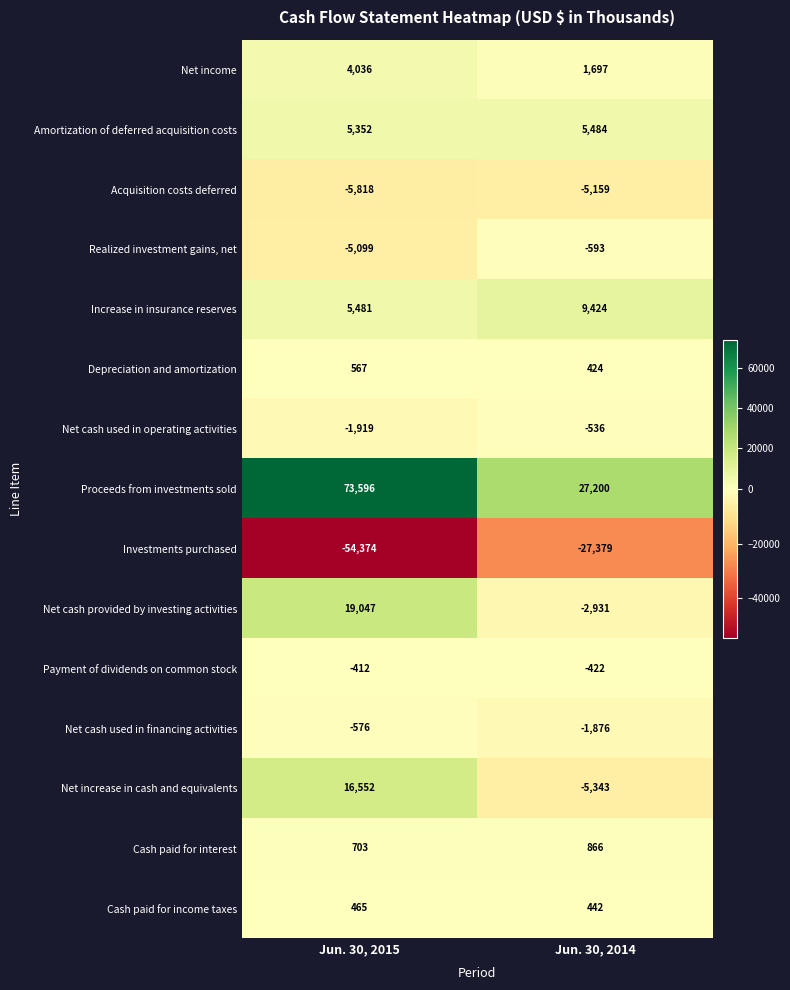

True or false: Net cash provided by investing activities has a value of -2931 at Jun. 30, 2014.

True